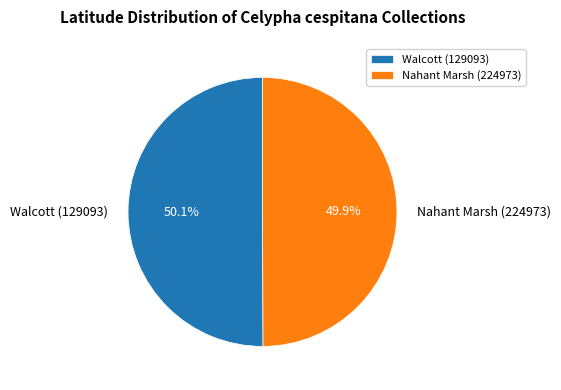

To the nearest percent, what portion does Nahant Marsh (224973) represent?

50%